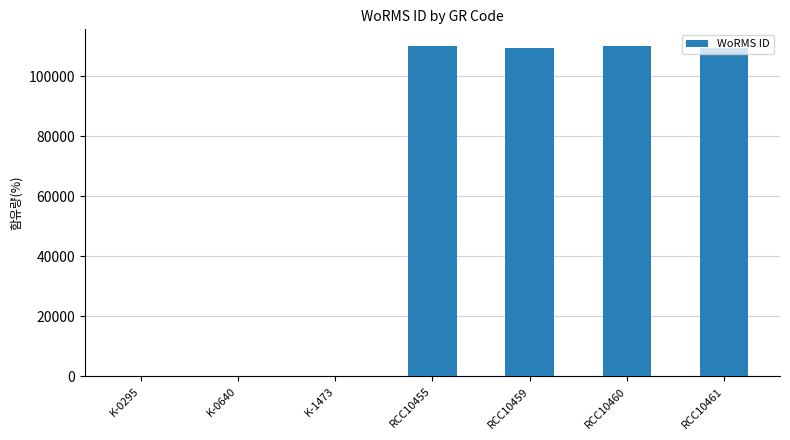

The value at RCC10461 is 109545. True or false?

True